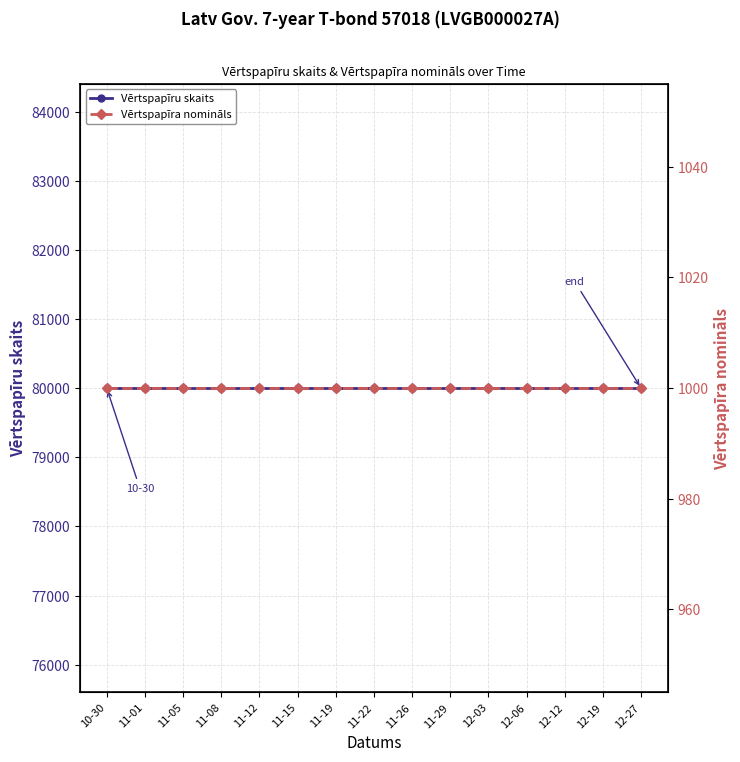

Reading left to right, what are all the values shown in this chart?

Vērtspapīru skaits: 80000	80000	80000	80000	80000	80000	80000	80000	80000	80000	80000	80000	80000	80000	80000
Vērtspapīra nomināls: 1000	1000	1000	1000	1000	1000	1000	1000	1000	1000	1000	1000	1000	1000	1000